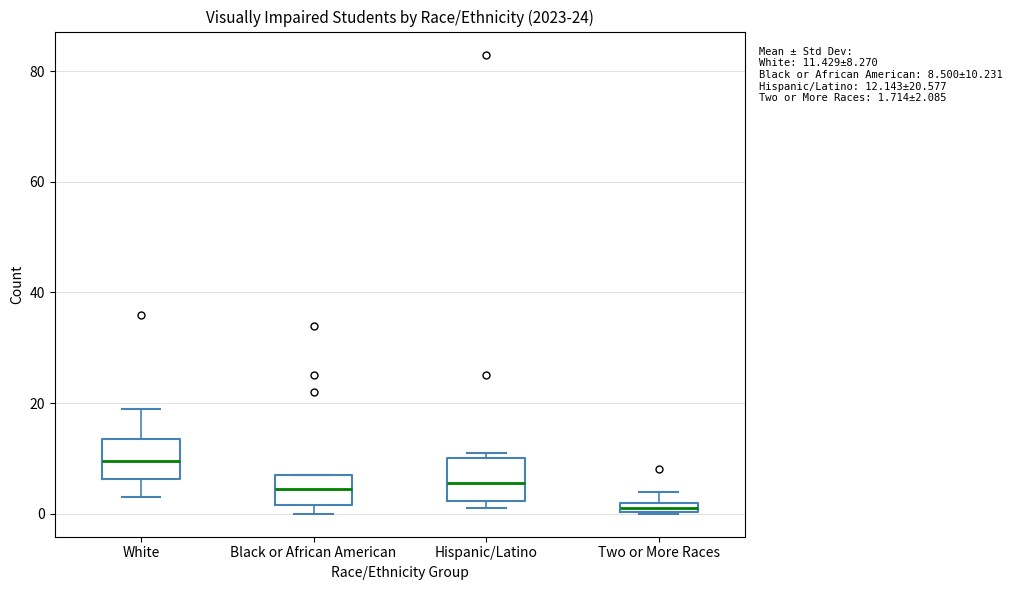

Which box has the lowest median line?

Two or More Races